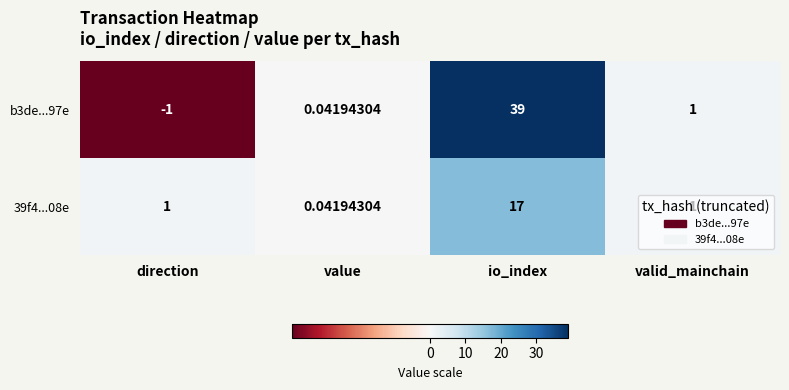

Which series has the widest spread of values?

b3de...97e